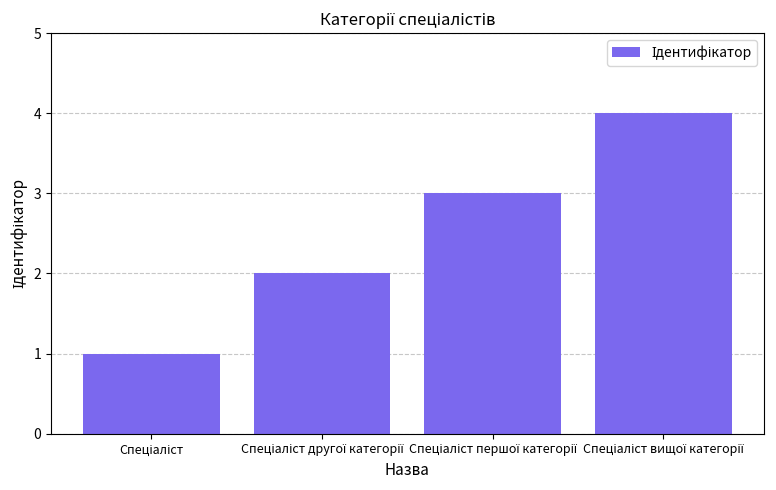

What is the sum of all values?

10